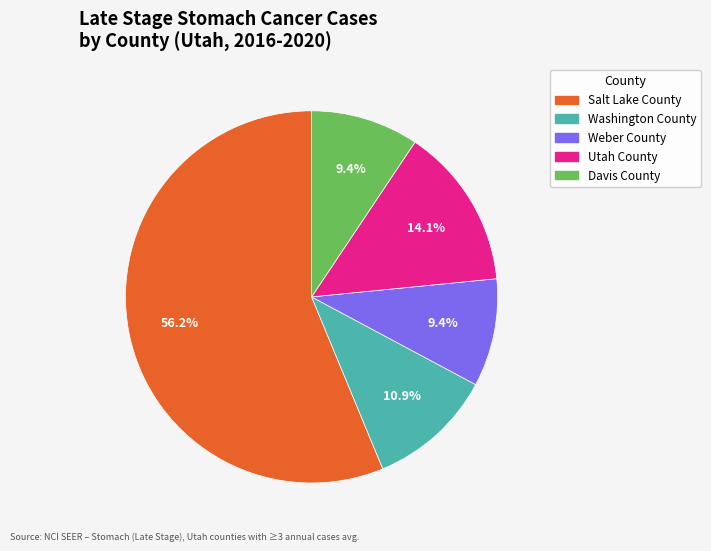

Which category has the biggest portion of the pie?

Salt Lake County